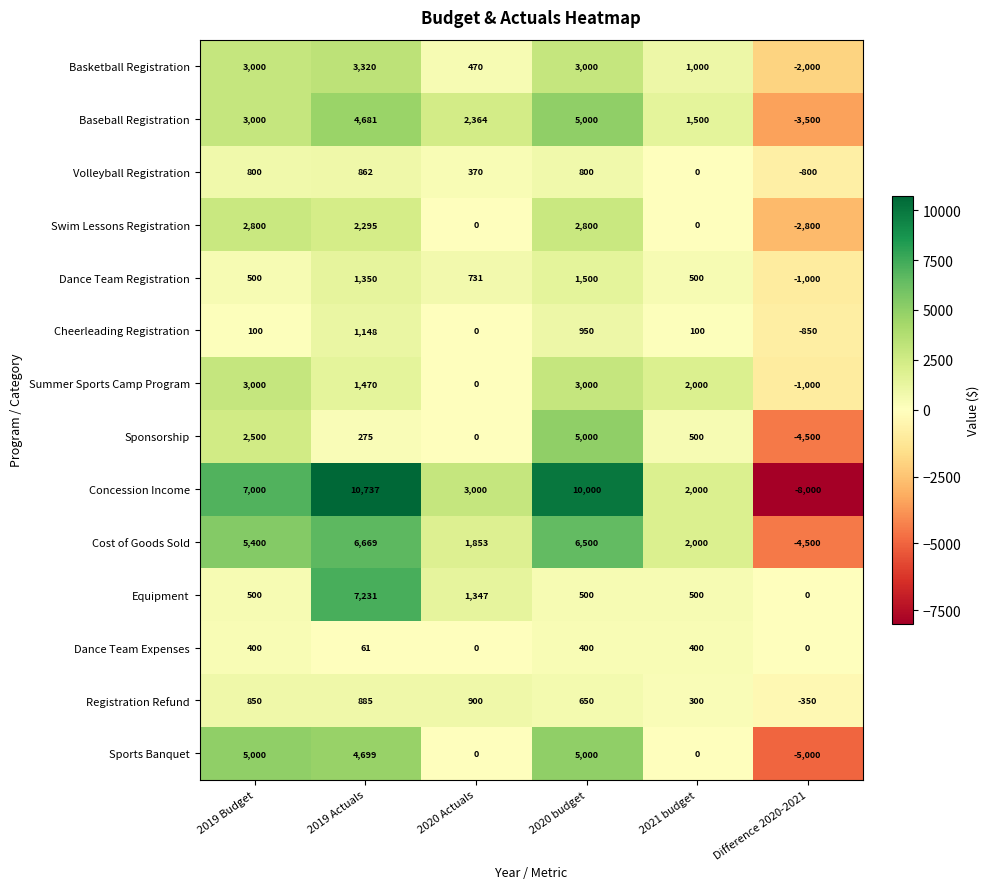

At which category is the sum across all series the highest?

2019 Actuals